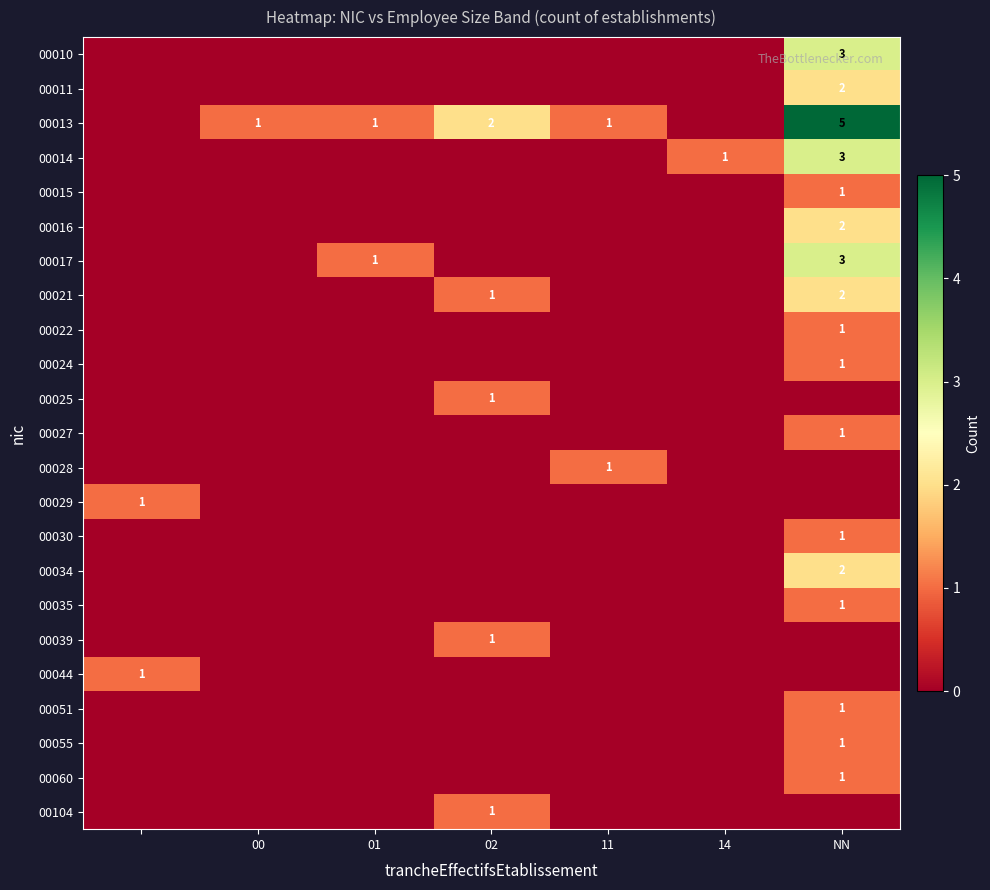

True or false: 00034 has a value of 1 at NN.

False